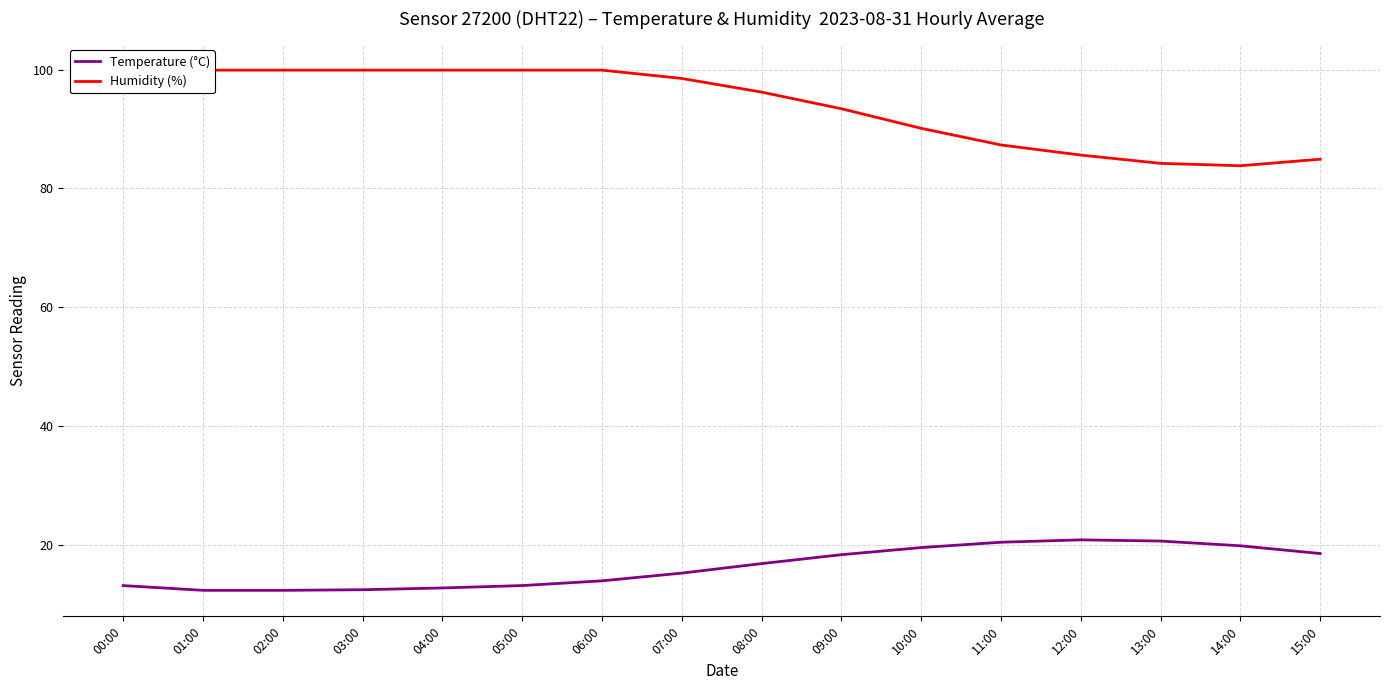

What position from the left is 00:00?

1